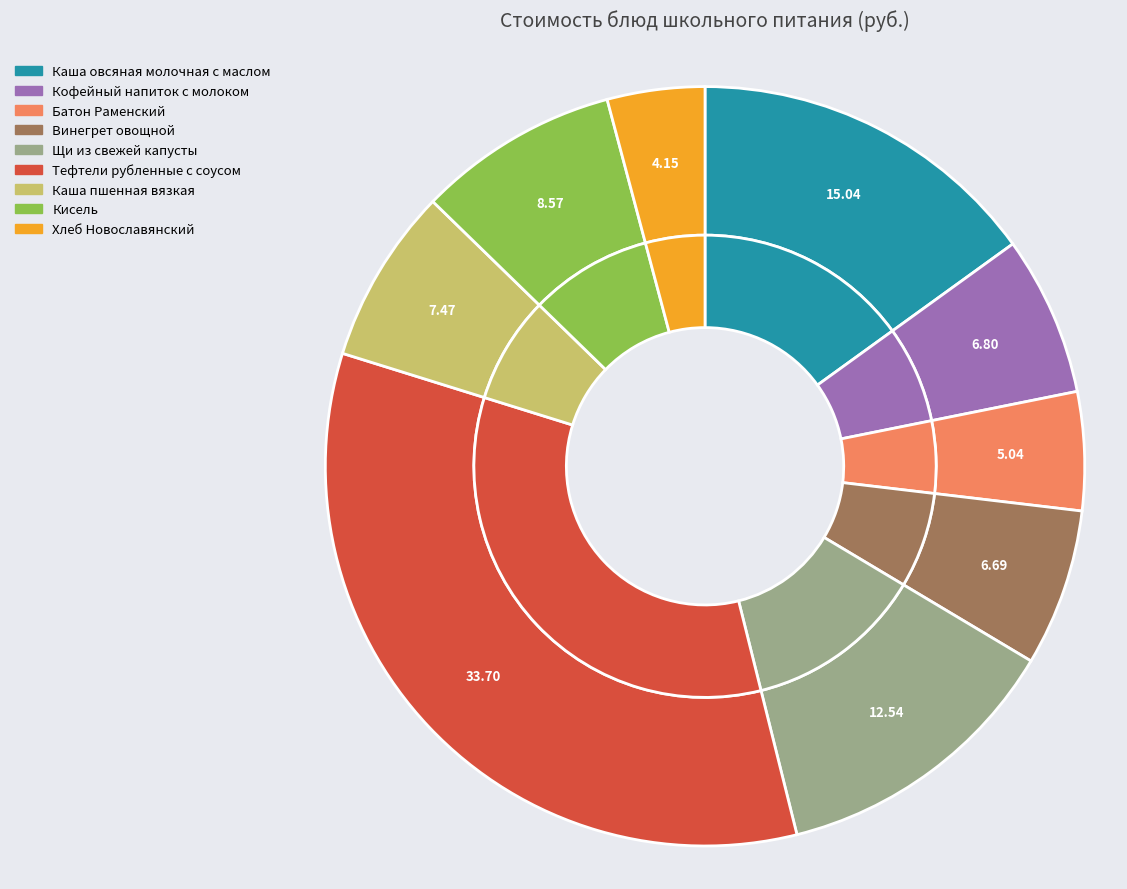

Count the number of slices in the pie.

9